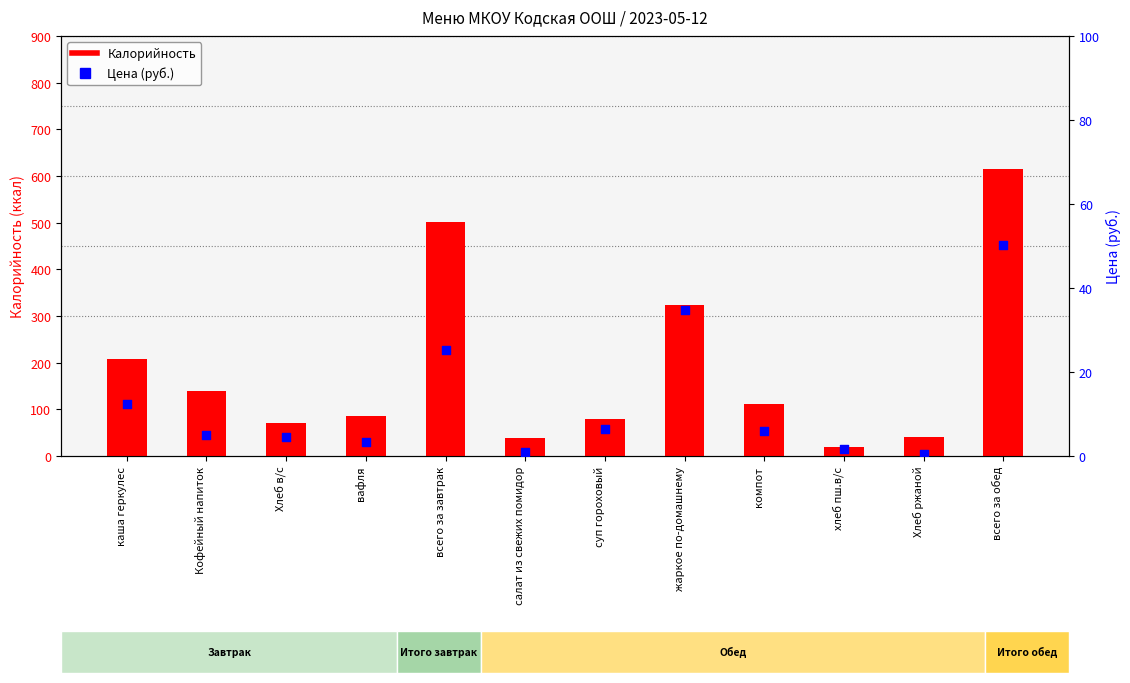

At which category is the sum across all series the highest?

всего за обед